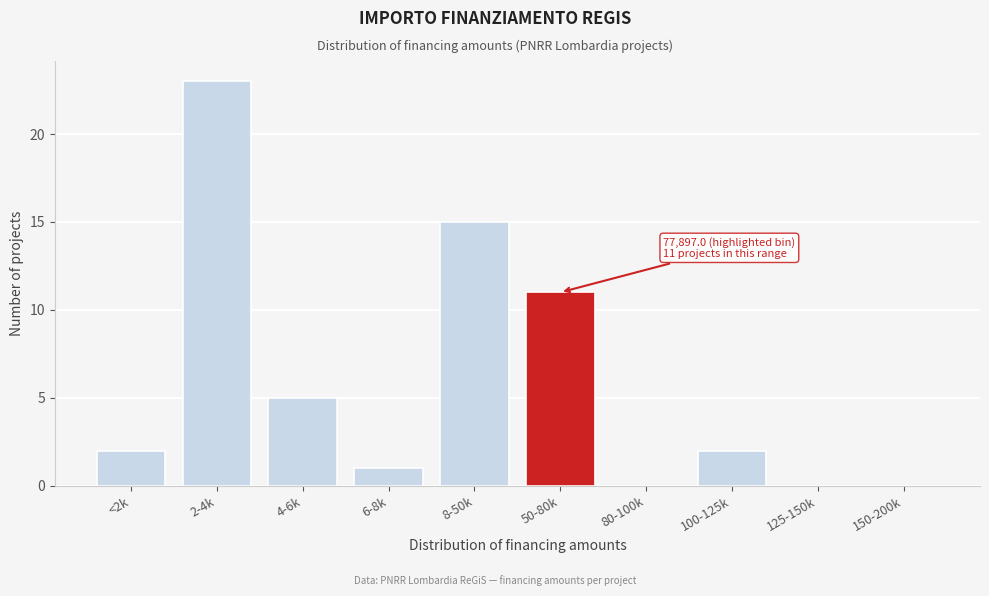

Reading left to right, extract all data points from this chart.

<2k=2	2-4k=23	4-6k=5	6-8k=1	8-50k=15	50-80k=11	80-100k=0	100-125k=2	125-150k=0	150-200k=0